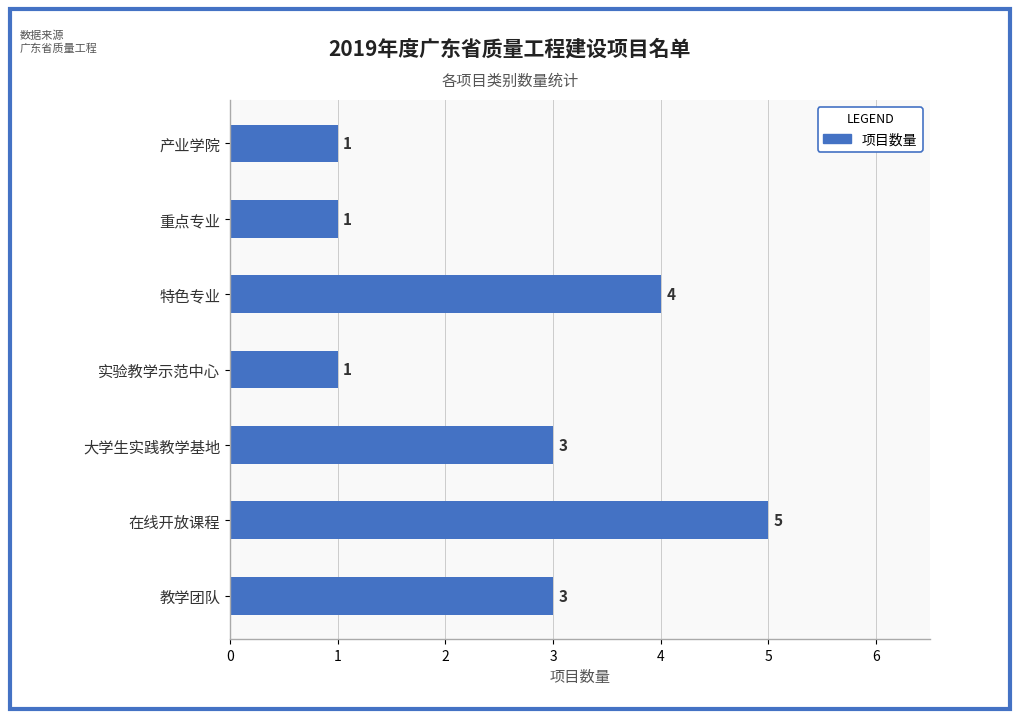

How many data points does each series have?

7